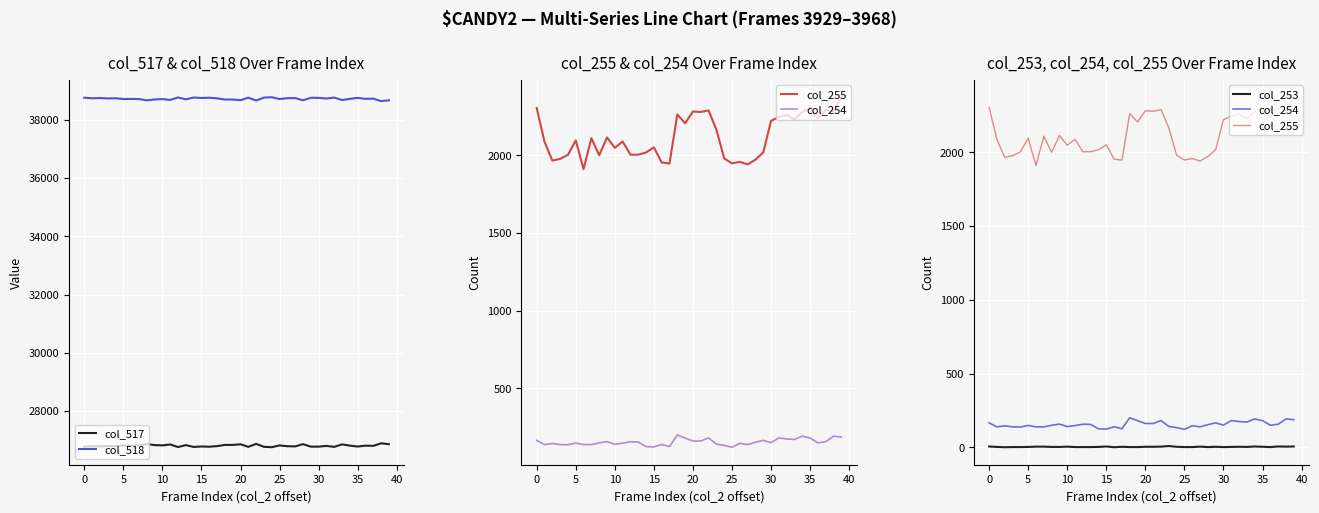

True or false: col_518 and col_517 intersect in this chart.

False